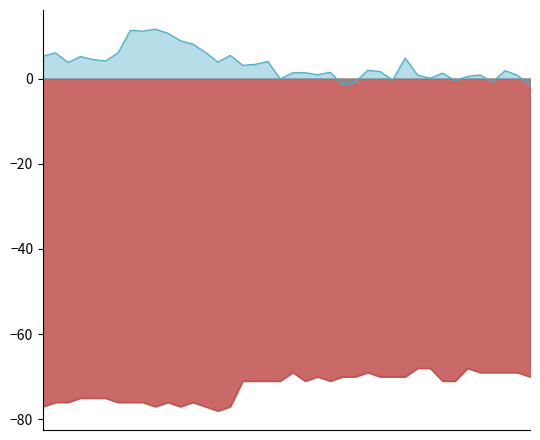

How many data points does each series have?

40